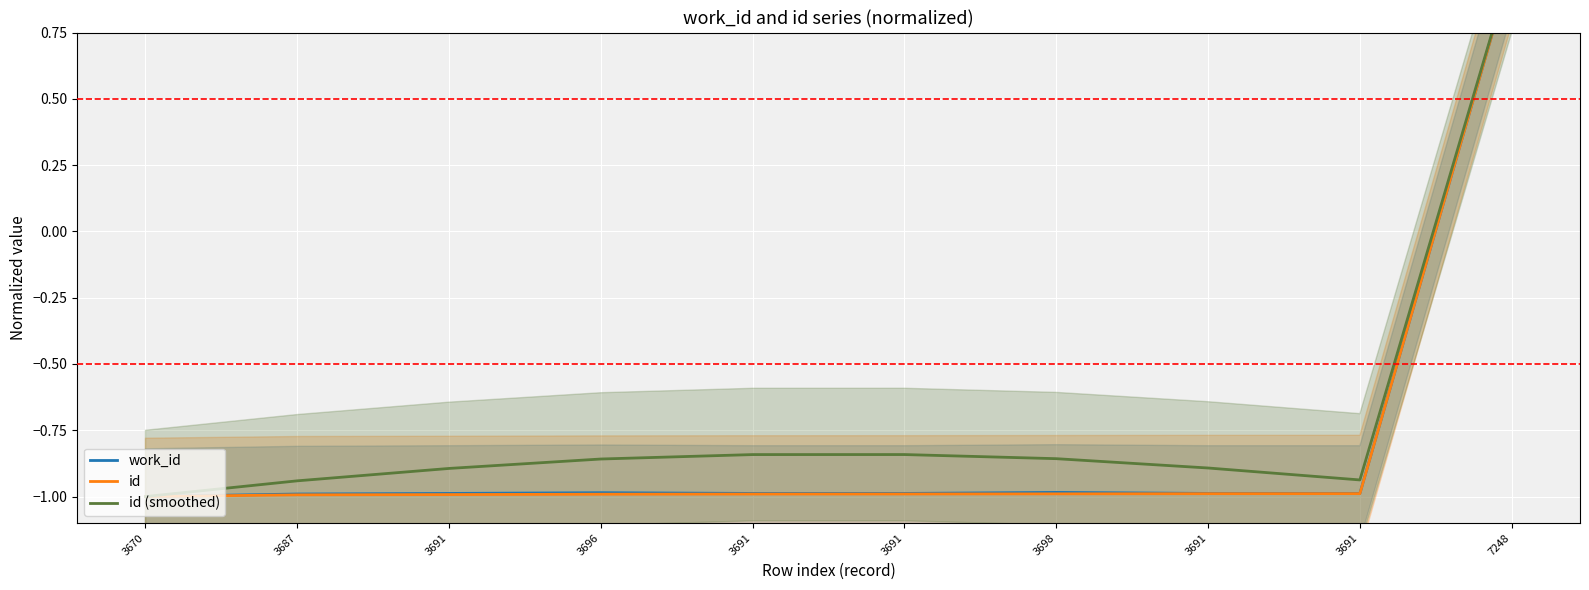

What is the maximum value for work_id?

1.0